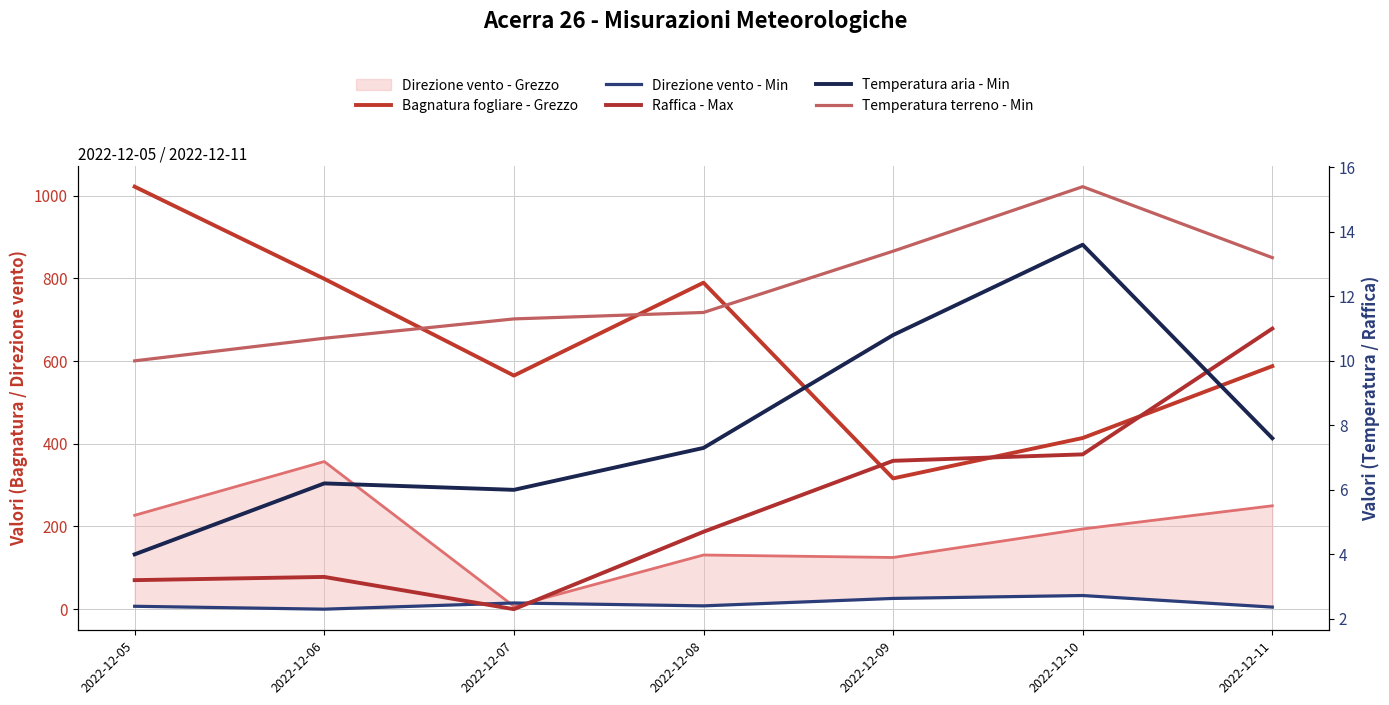

What is the approximate value of Raffica - Max at 2022-12-08?

4.7